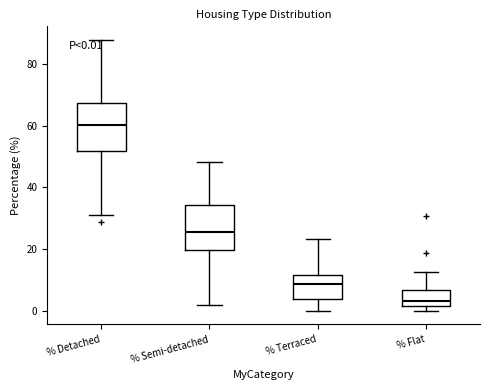

Which box's median line is the highest?

% Detached